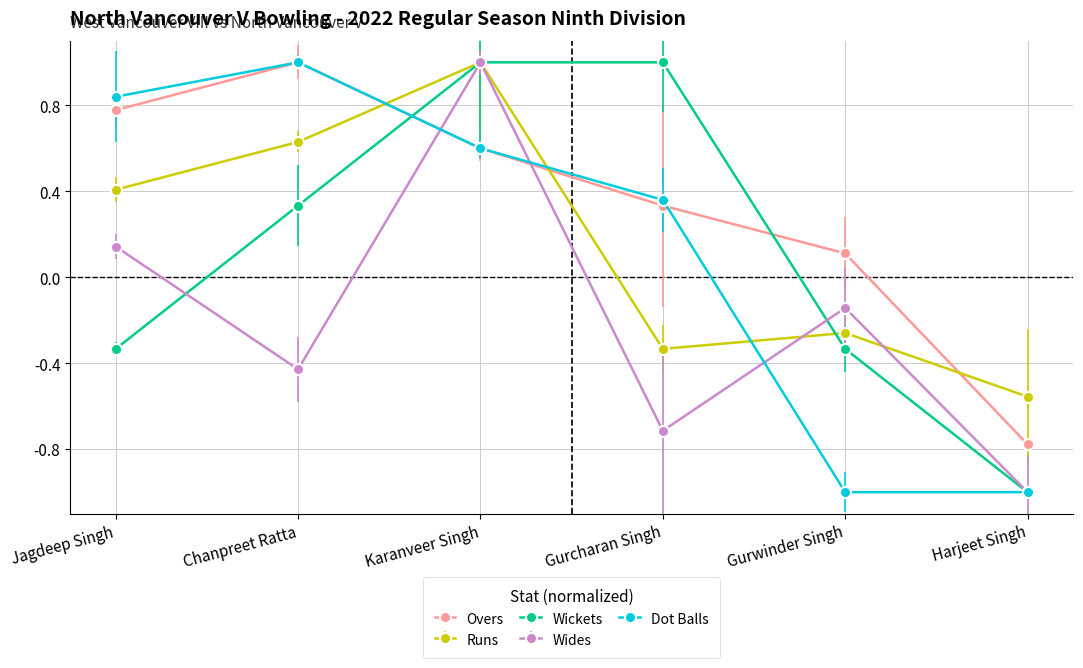

The value of Dot Balls at Gurcharan Singh is 0.2. True or false?

False